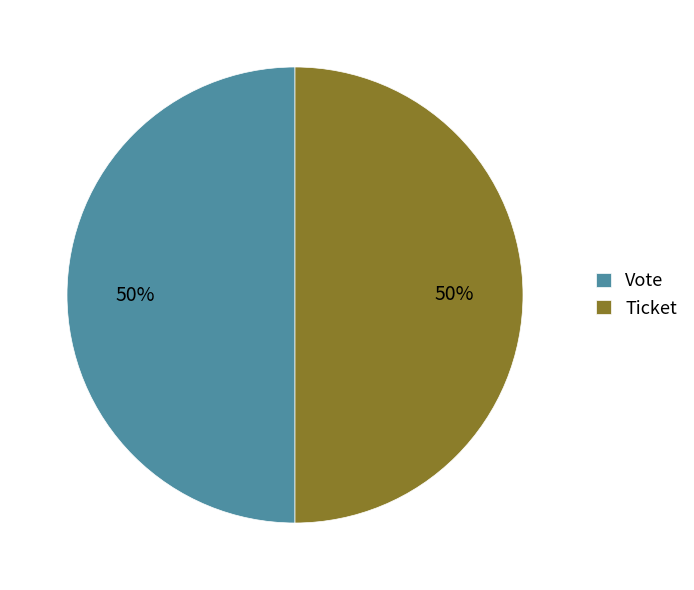

What percentage is the Vote slice, to the nearest percent?

50%